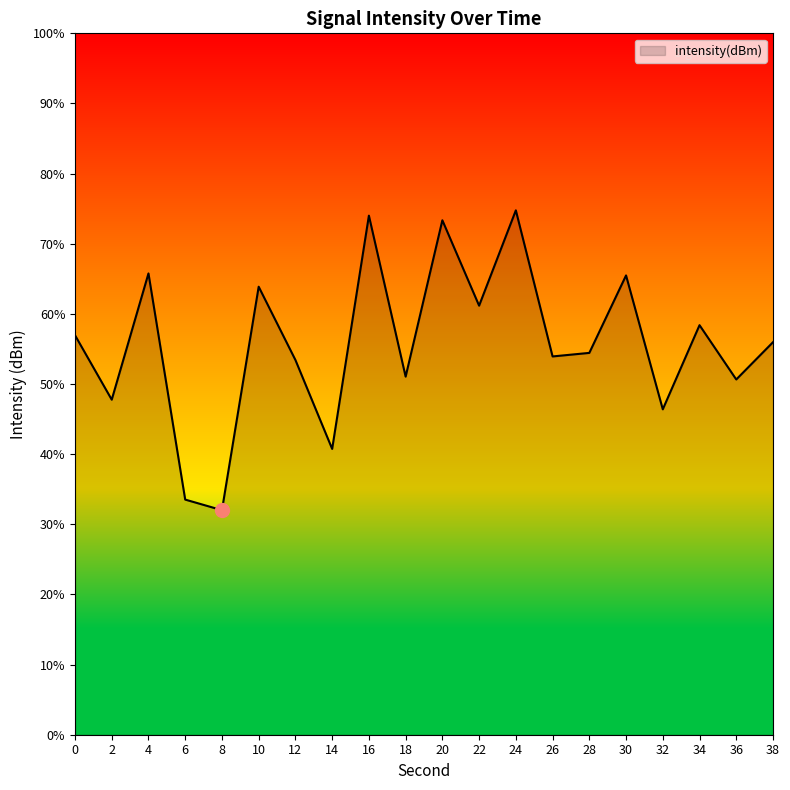

What is the difference between the maximum and minimum values?

42.8